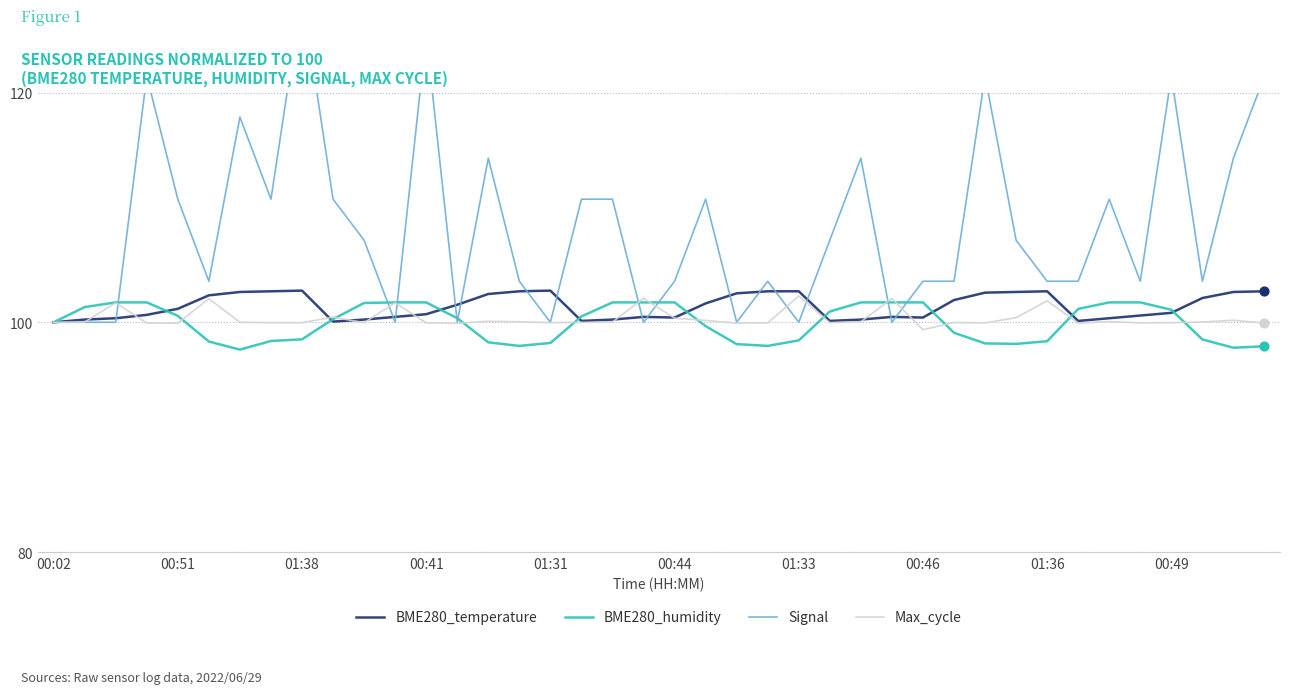

Which series reaches the minimum Y coordinate?

BME280_humidity